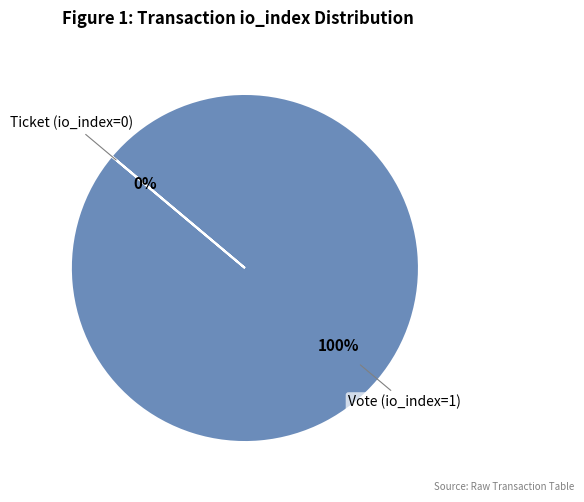

What percentage is the Vote (io_index=1) slice, to the nearest percent?

100%